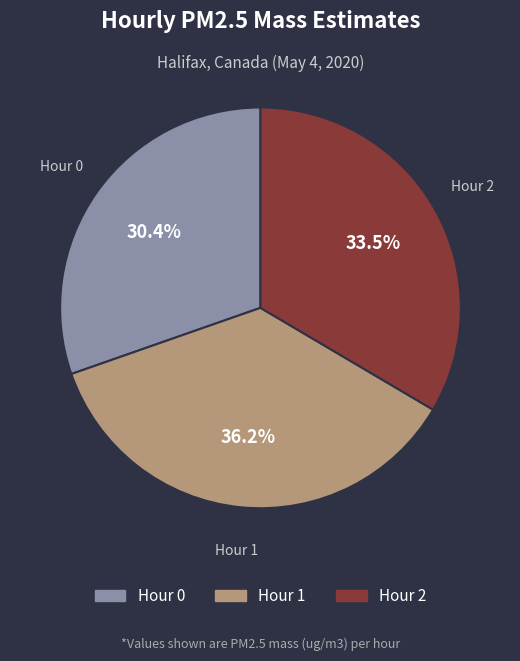

Is there a majority slice in this chart?

No